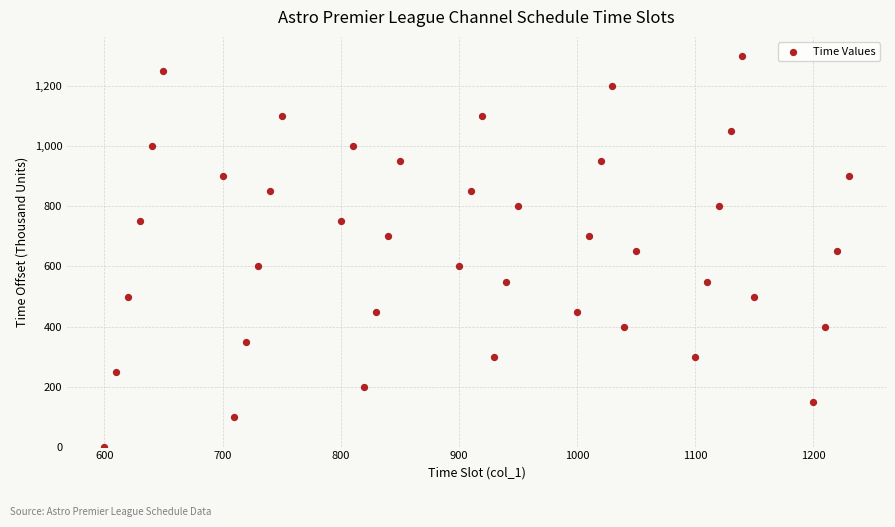

What is the range of Y values (max minus min)?

1300